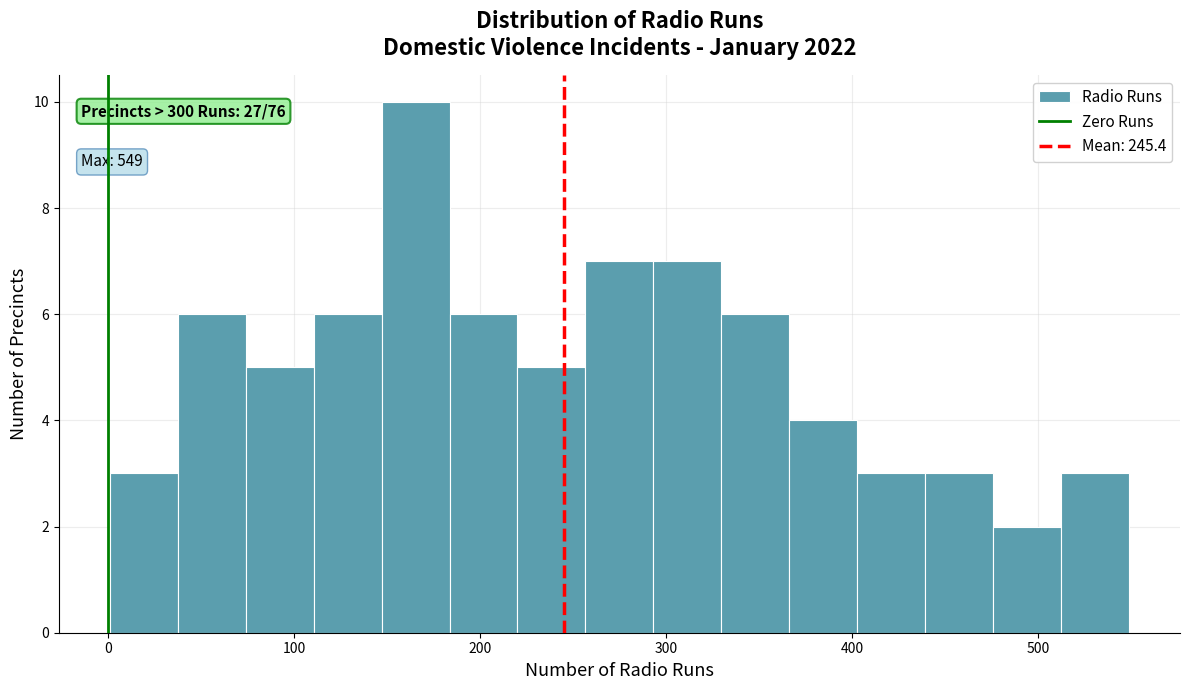

Around what value on the x-axis is the tallest bar? Give the approximate position of its centre, as read against the axis.

170